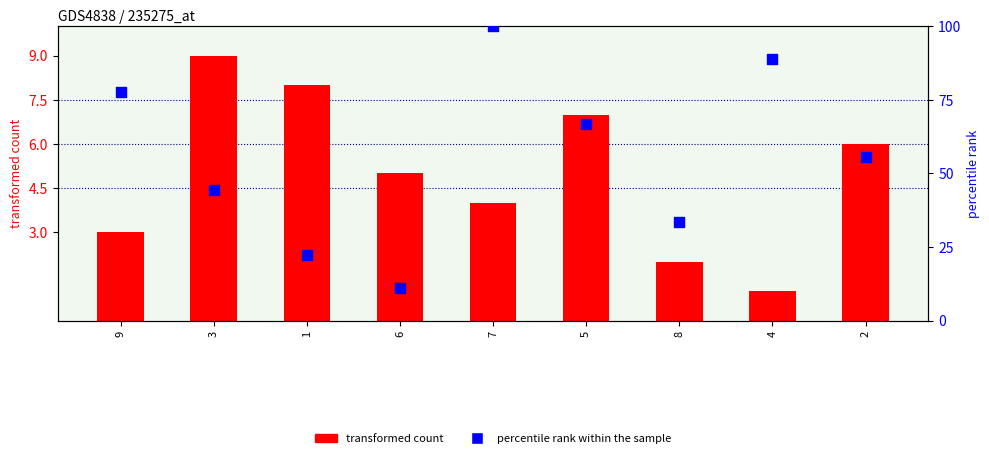

Which series contains the highest Y value?

percentile rank within the sample